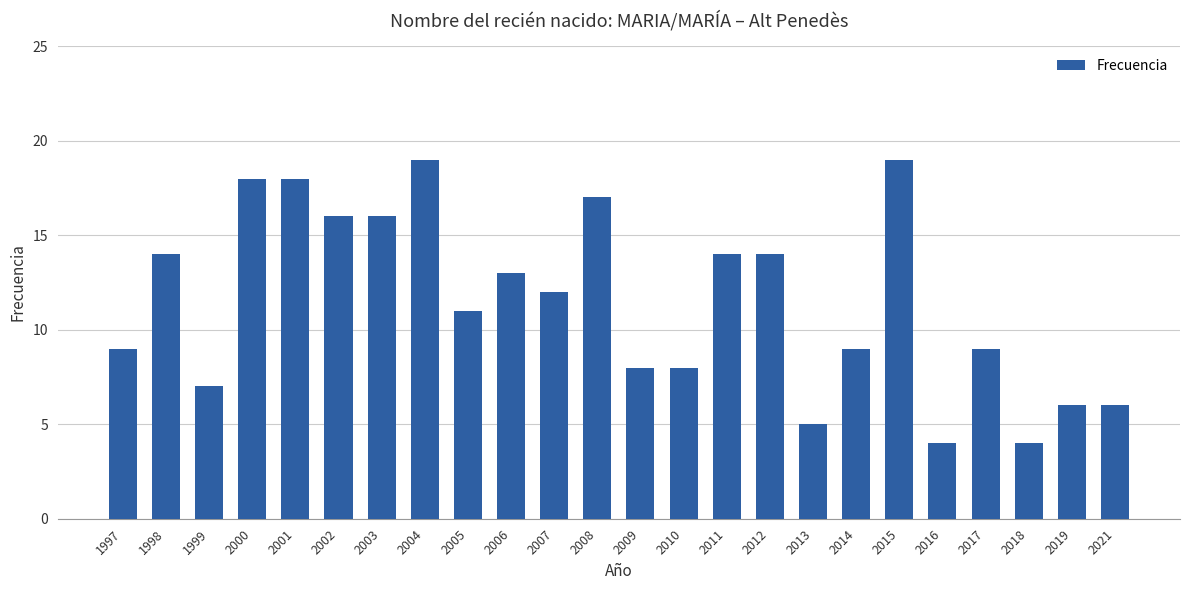

How many categories are shown in the chart?

24